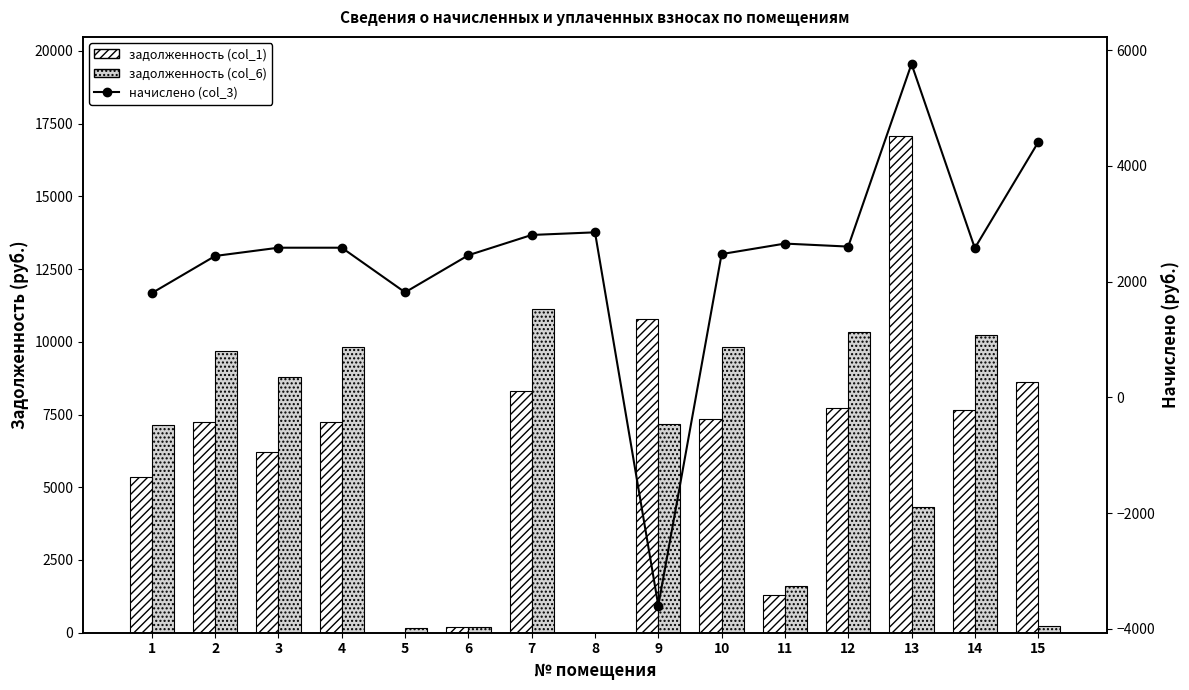

What is the spread (max minus min) of values at 11?

1362.0